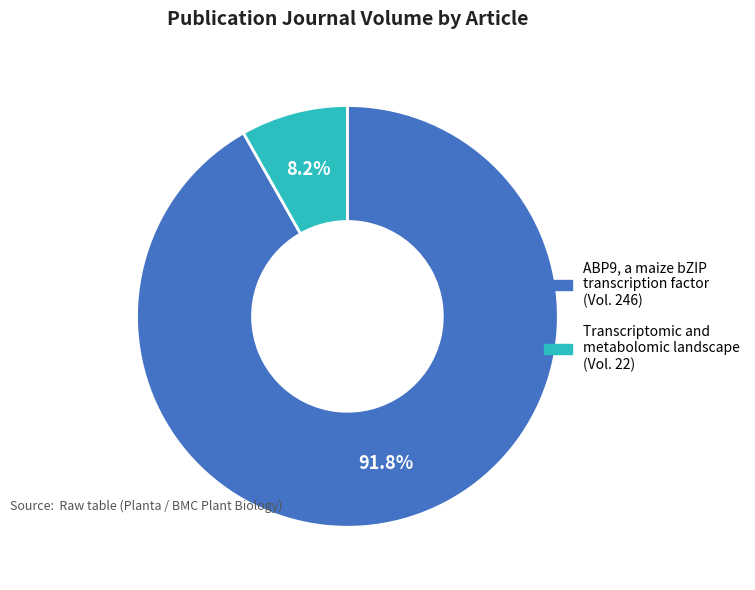

What percentage do Transcriptomic and metabolomic landscape and ABP9, a maize bZIP transcription factor together represent?

100.0%